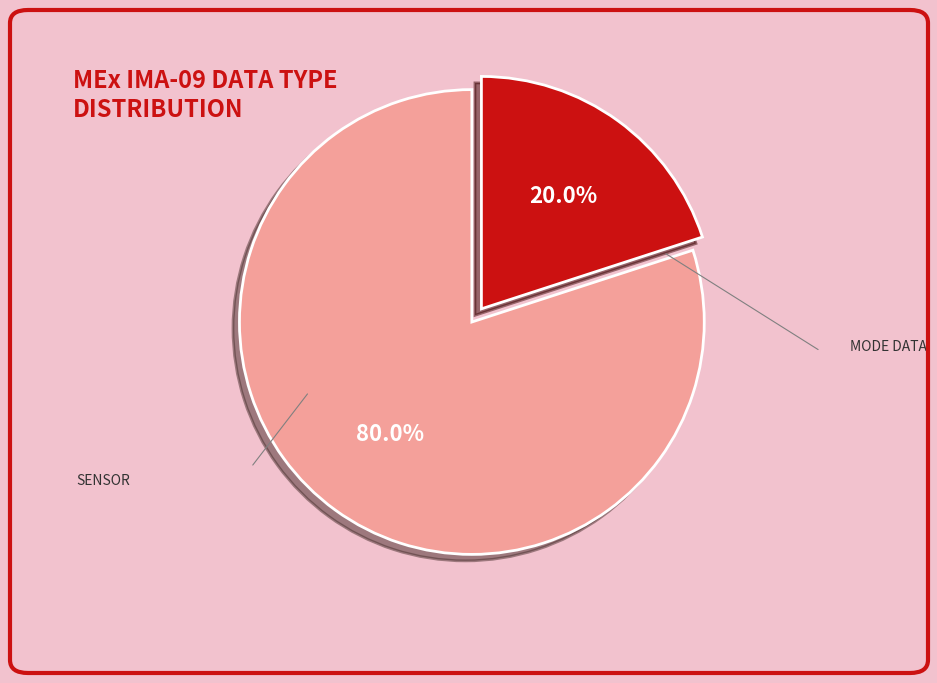

Which slice is the largest?

SENSOR